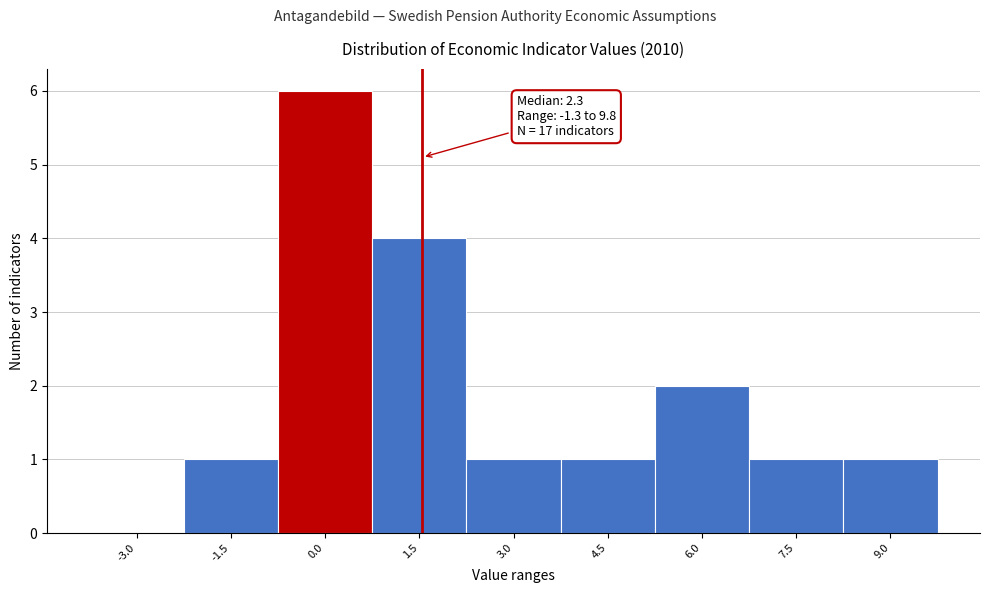

Reading left to right, what are all the values shown in this chart?

-3.0=0	-1.5=1	0.0=6	1.5=4	3.0=1	4.5=1	6.0=2	7.5=1	9.0=1